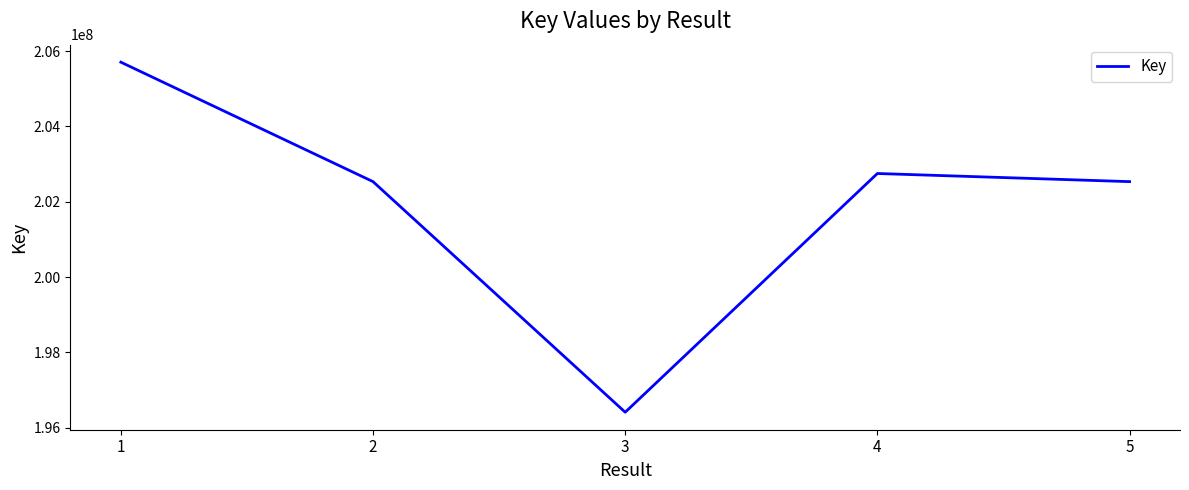

What is the change in value from 2 to 5?

-44